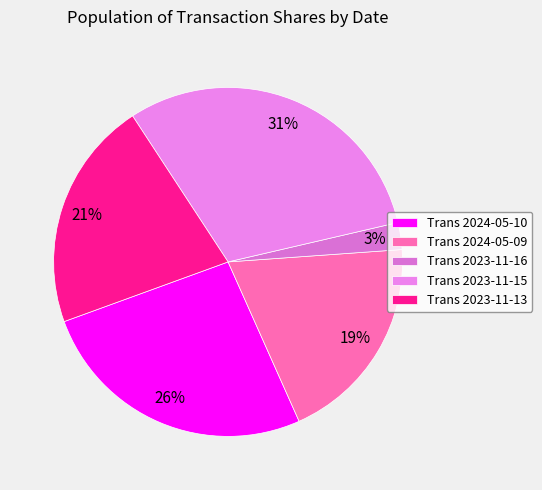

Which category has the biggest portion of the pie?

Trans 2023-11-15